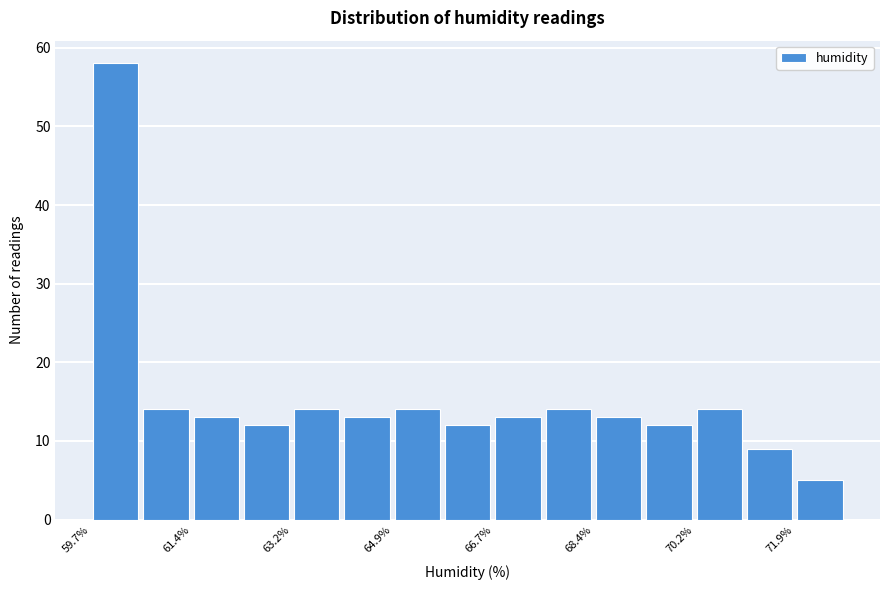

What is the height of the bar covering 68.4 to 69.4 on the x-axis? Neither the bar edges nor the heights are printed on the chart, so give them approximately, as read against the axes.

13